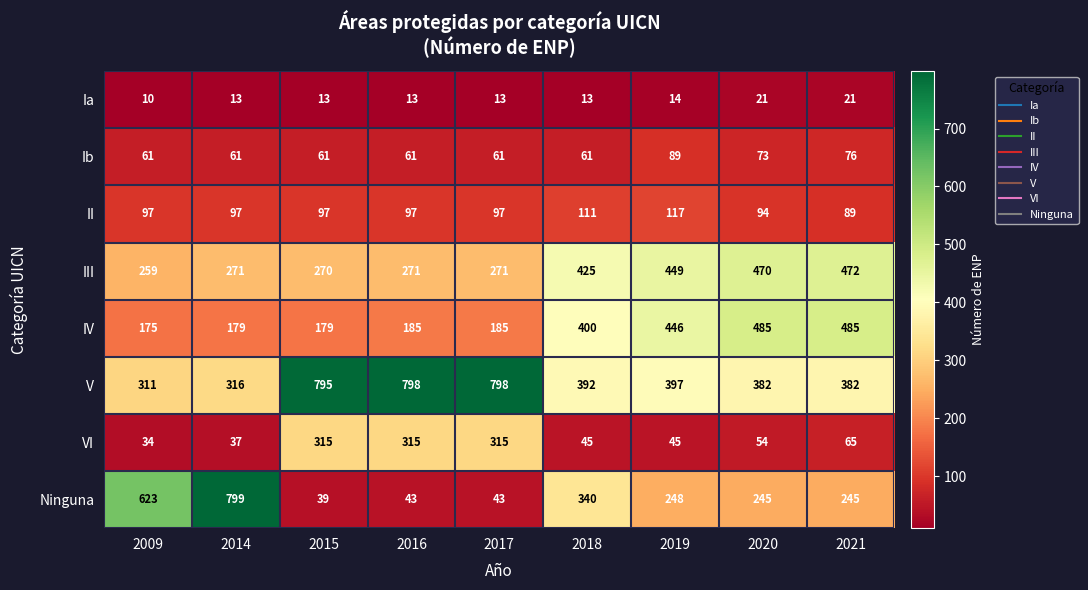

True or false: Ninguna has a value of 245 at 2020.

True